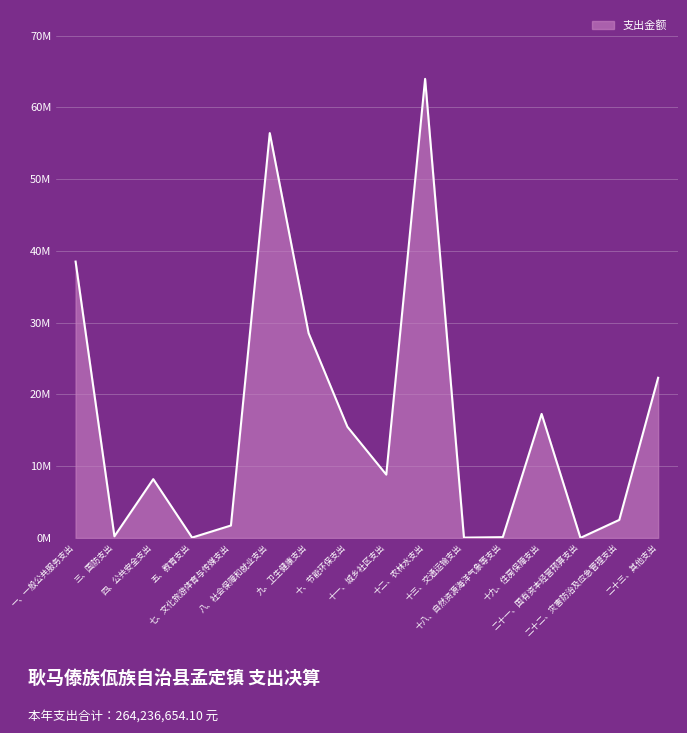

What is the difference between the values at 十二、农林水支出 and 十、节能环保支出?

48490383.6